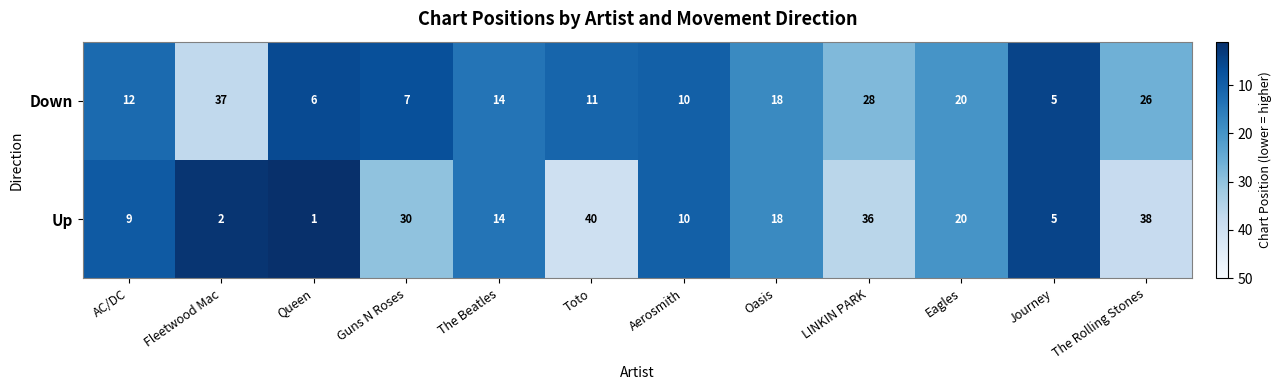

The value of Up at Journey is 1. True or false?

False